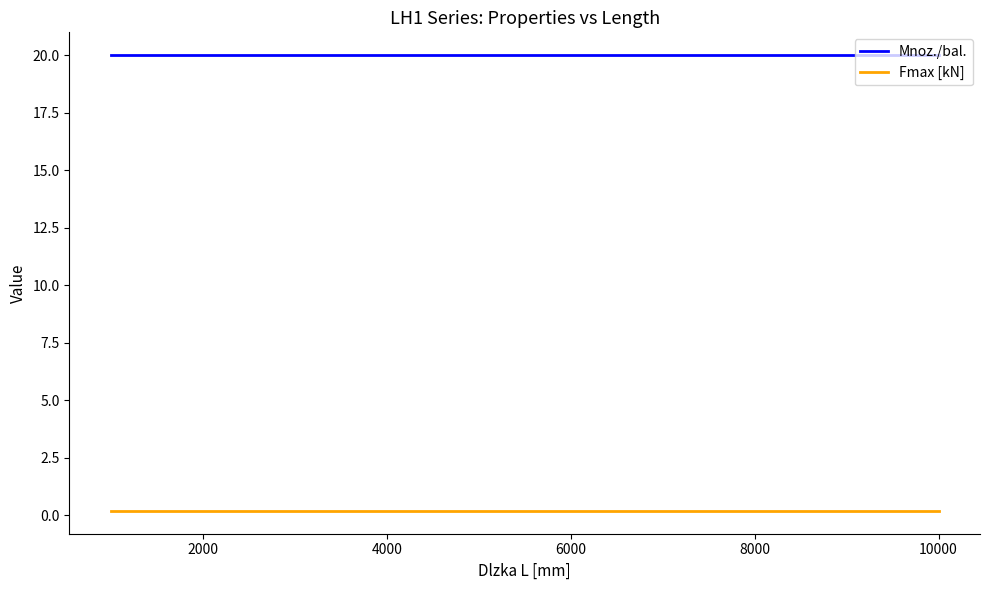

Rank the series by their maximum value, from highest to lowest.

Mnoz./bal., Fmax [kN]